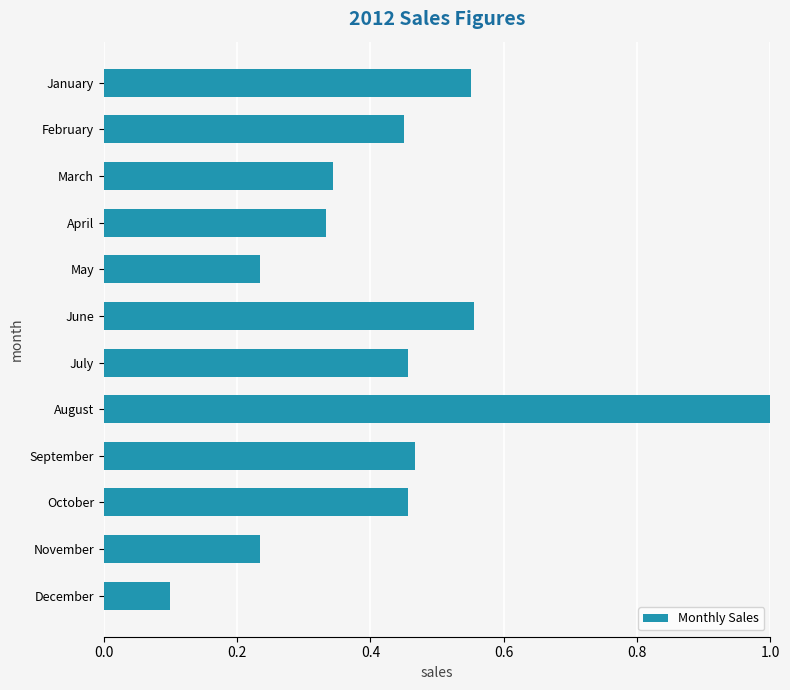

What is the difference between the maximum and minimum values?

0.9